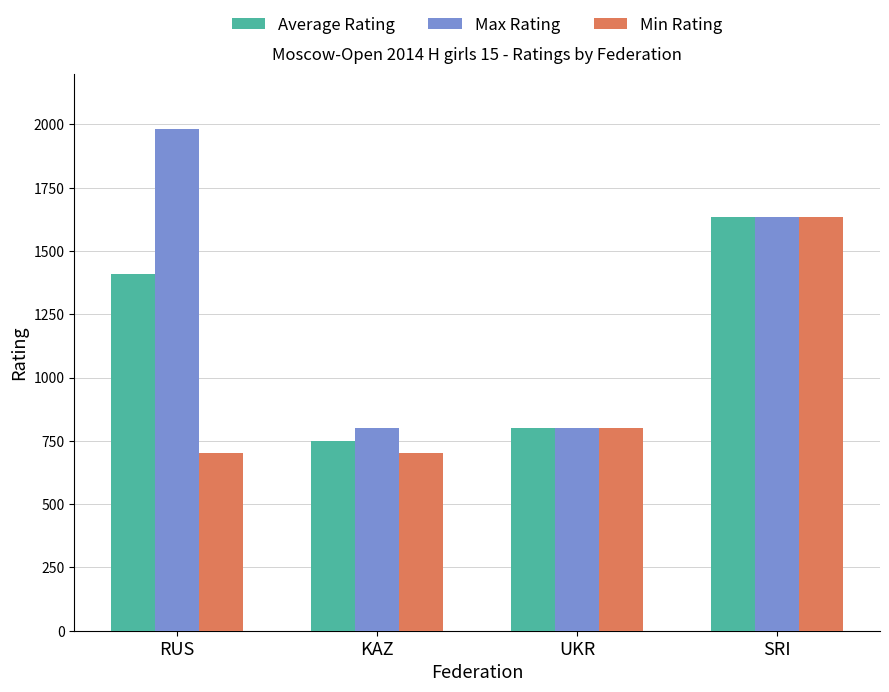

Reading left to right, what are all the values shown in this chart?

Average Rating: 1408.7	750.0	800.0	1635.0
Max Rating: 1981.0	800.0	800.0	1635.0
Min Rating: 700.0	700.0	800.0	1635.0